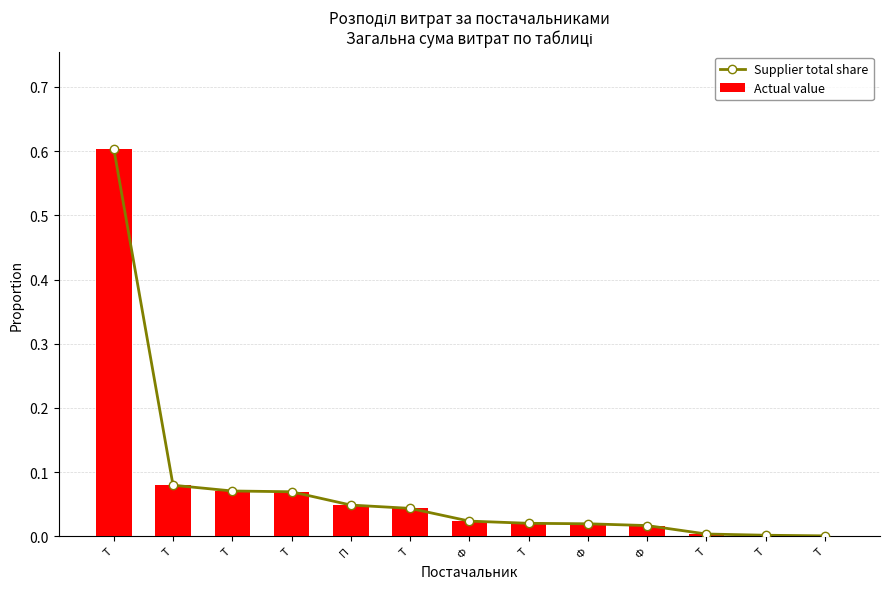

List the labels in order of Supplier total share value, smallest first.

Т, Т, Т, Ф, Ф, Т, Ф, Т, П, Т, Т, Т, Т